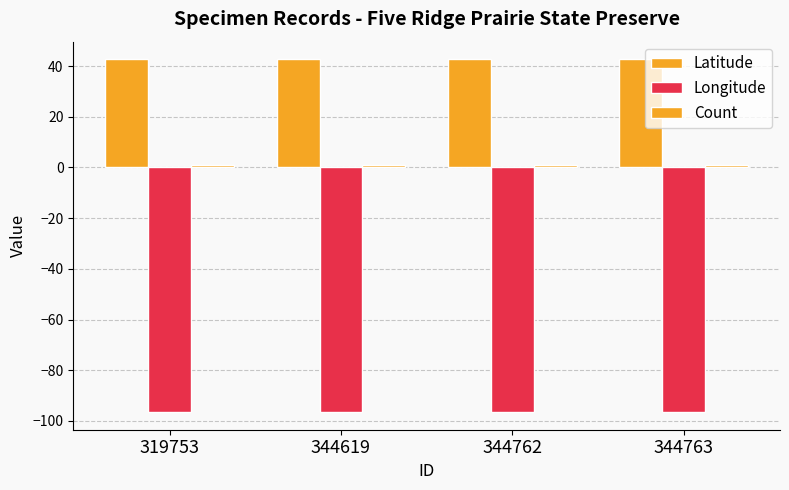

Which label corresponds to the smallest value in the chart?

319753